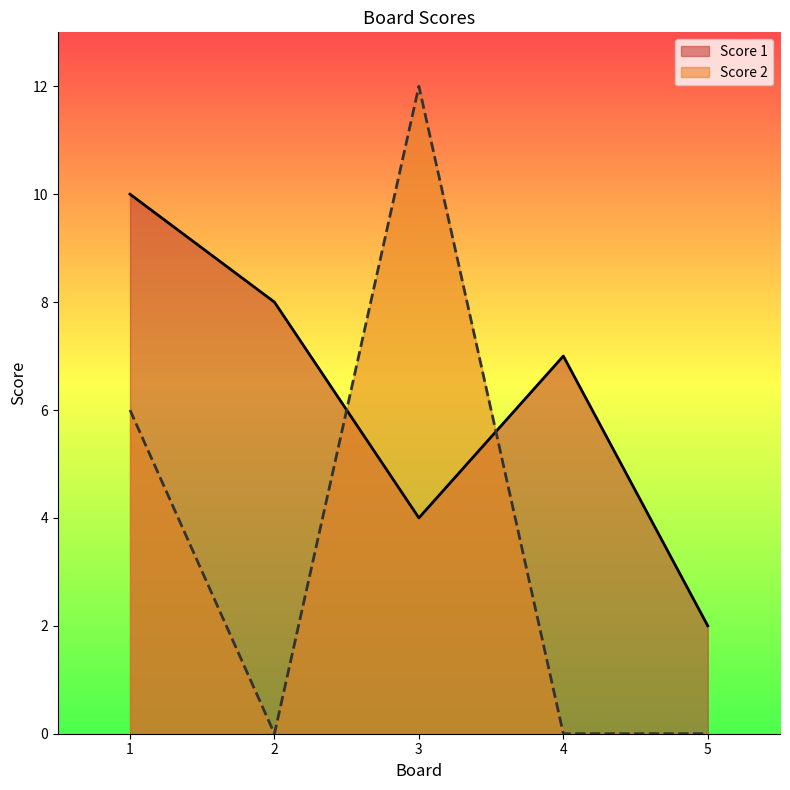

Count the number of data series in this chart.

2